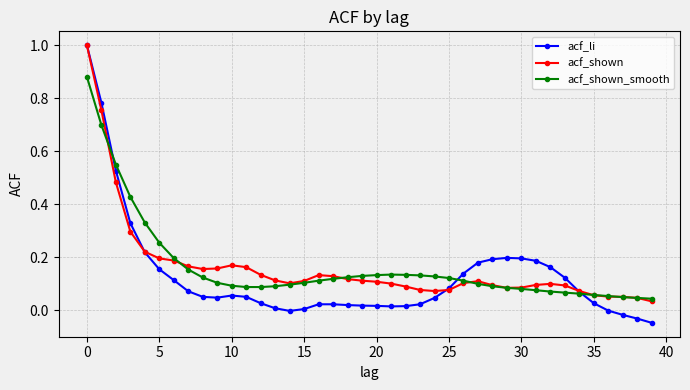

Which series has the largest range (max minus min)?

acf_li